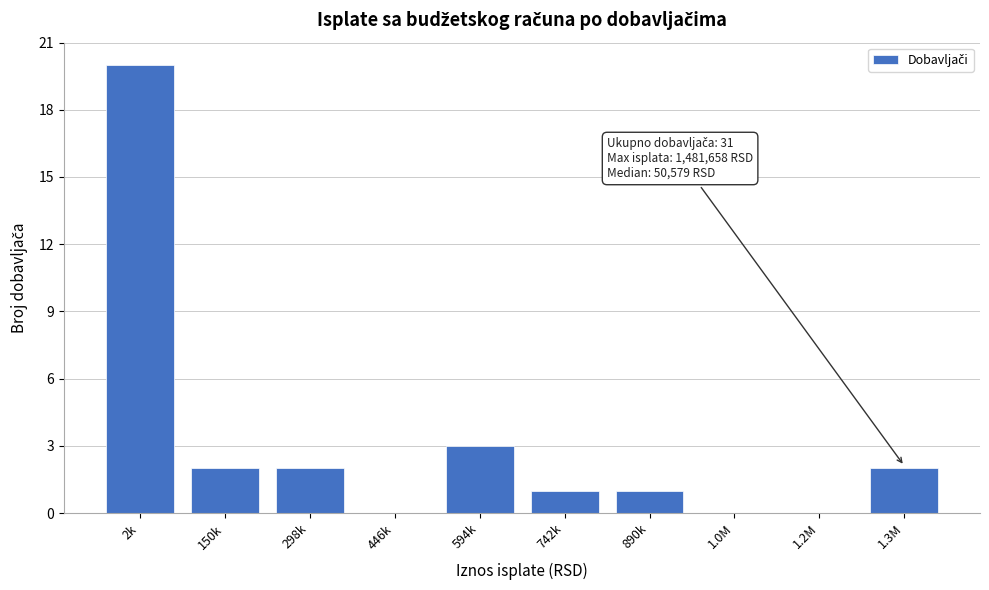

Reading right to left, transcribe all the data shown in this chart.

1.3M=2	1.2M=0	1.0M=0	890k=1	742k=1	594k=3	446k=0	298k=2	150k=2	2k=20